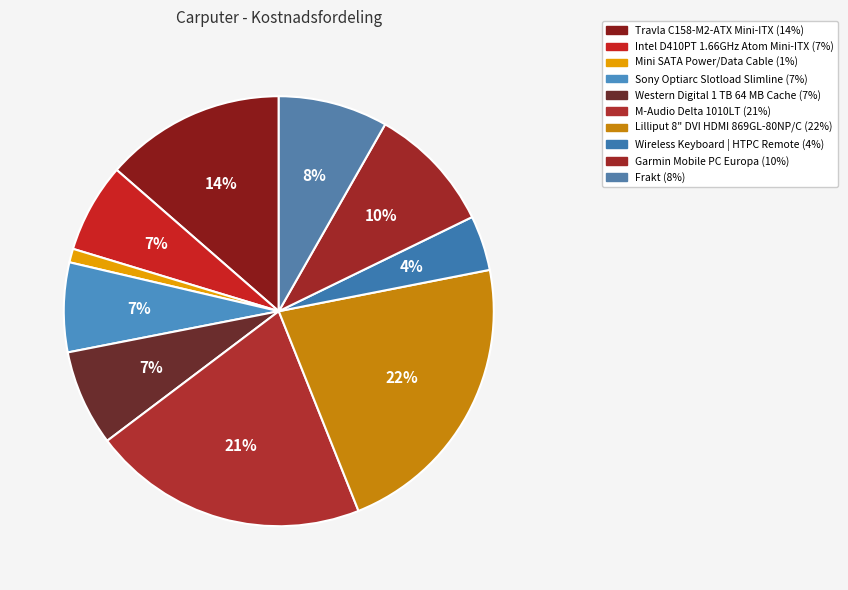

Approximately how many times larger is the value at Mini SATA Power/Data Cable compared to Travla C158-M2-ATX Mini-ITX?

0.1